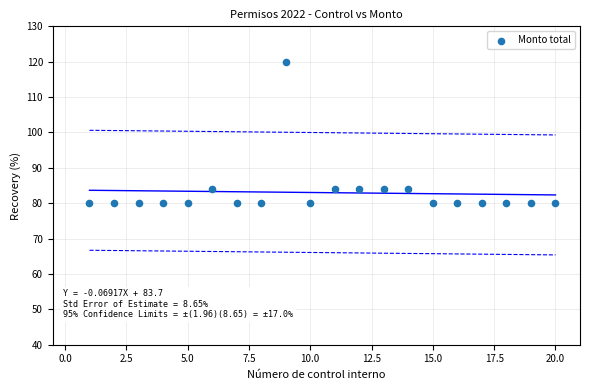

What is the range of X values (max minus min)?

19